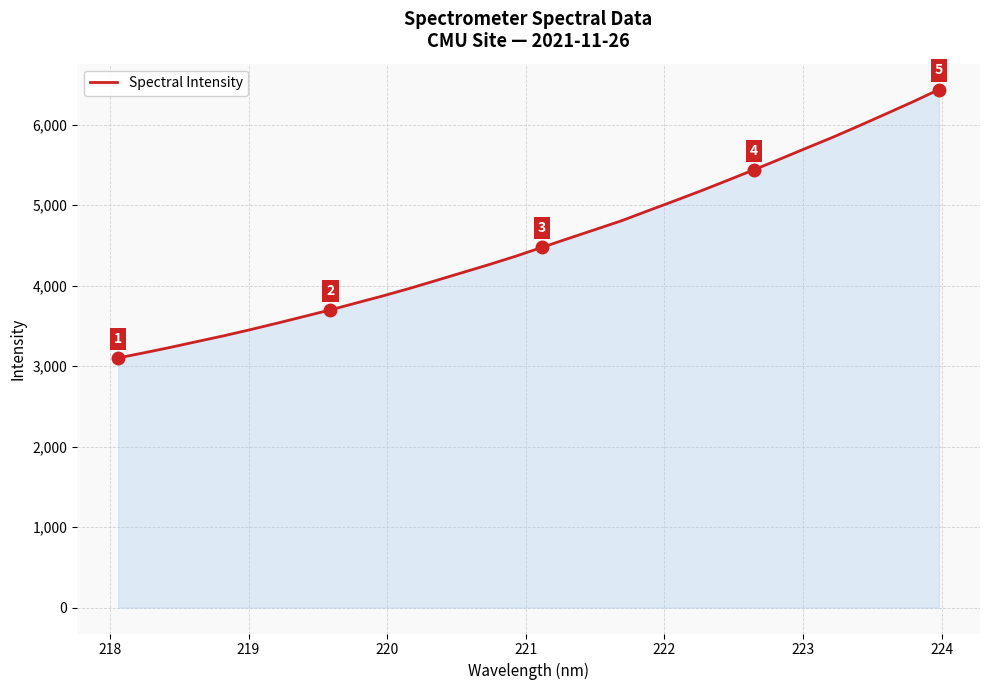

What is the difference between the maximum and minimum values?

3333.9